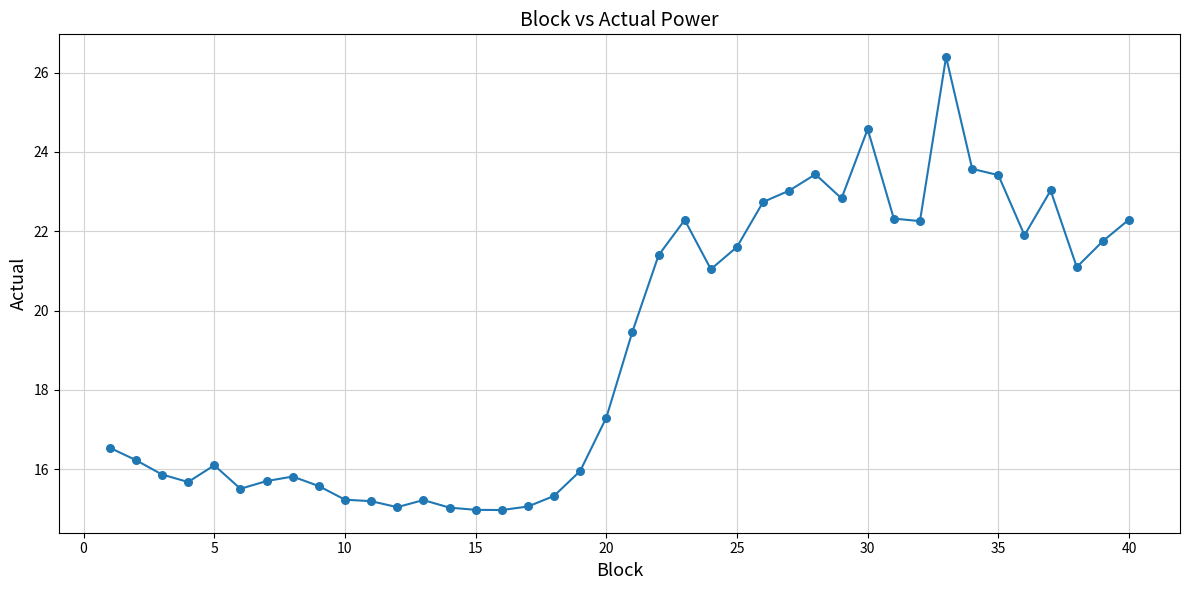

What is the maximum value shown in the chart?

26.4